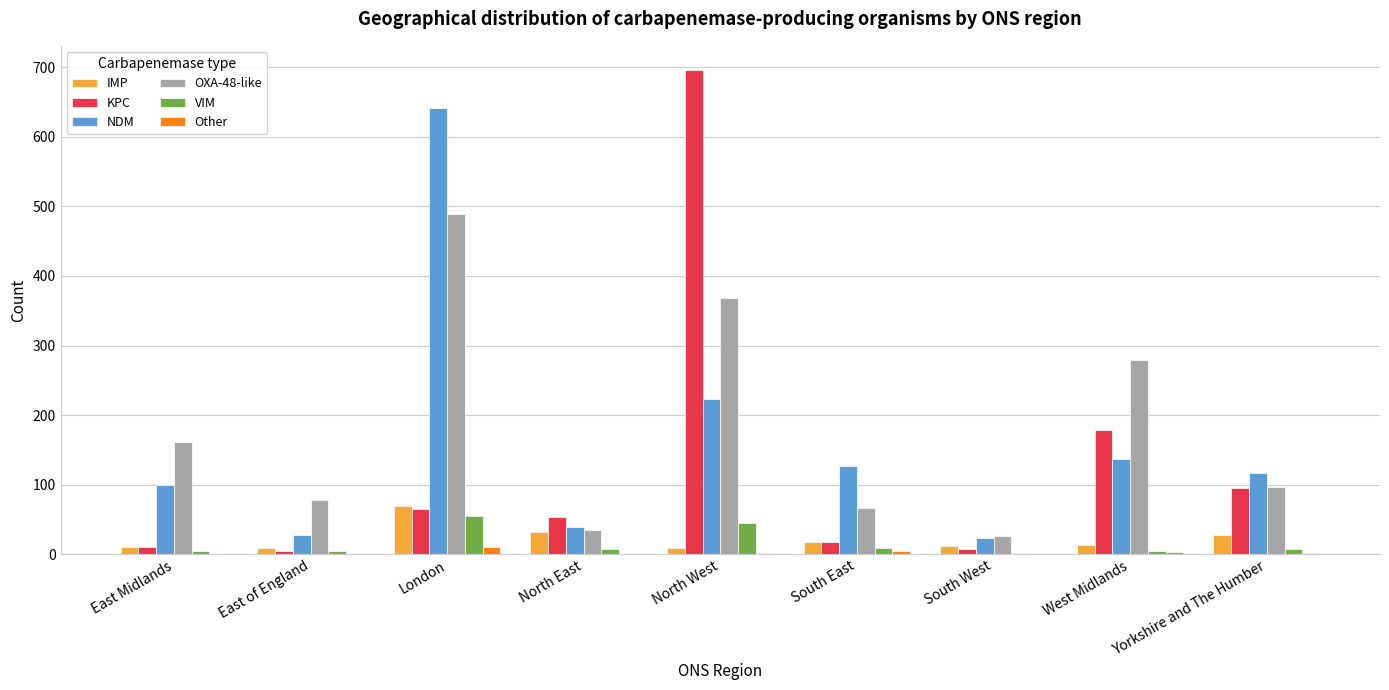

What is the highest value of the KPC series?

696